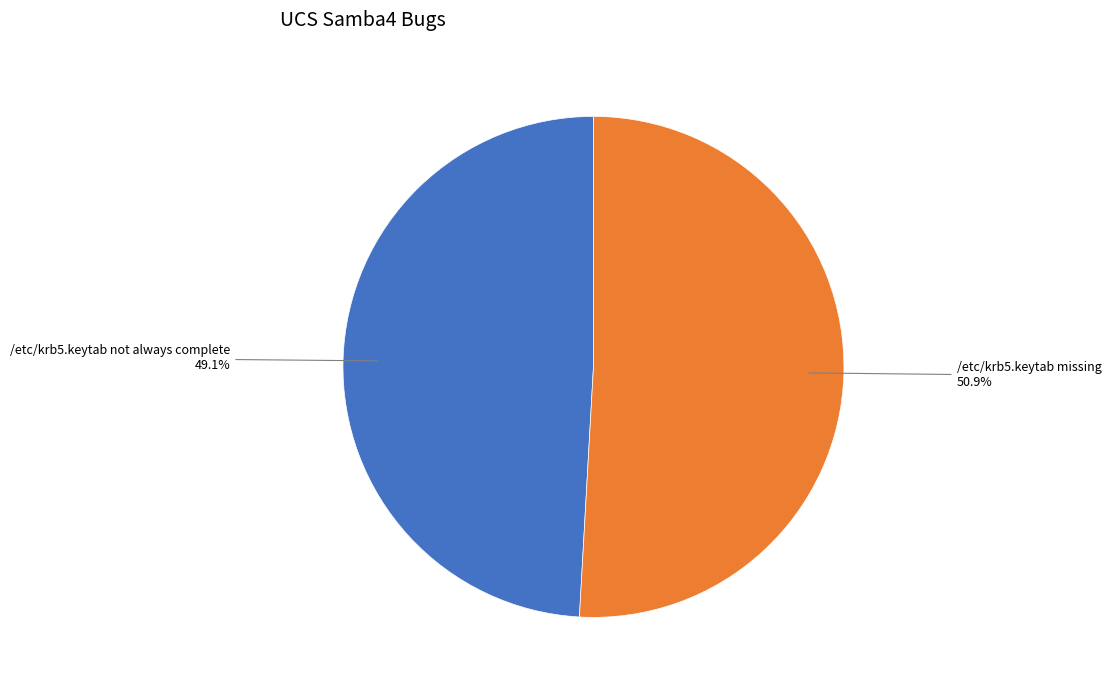

How many slices are in this pie chart?

2